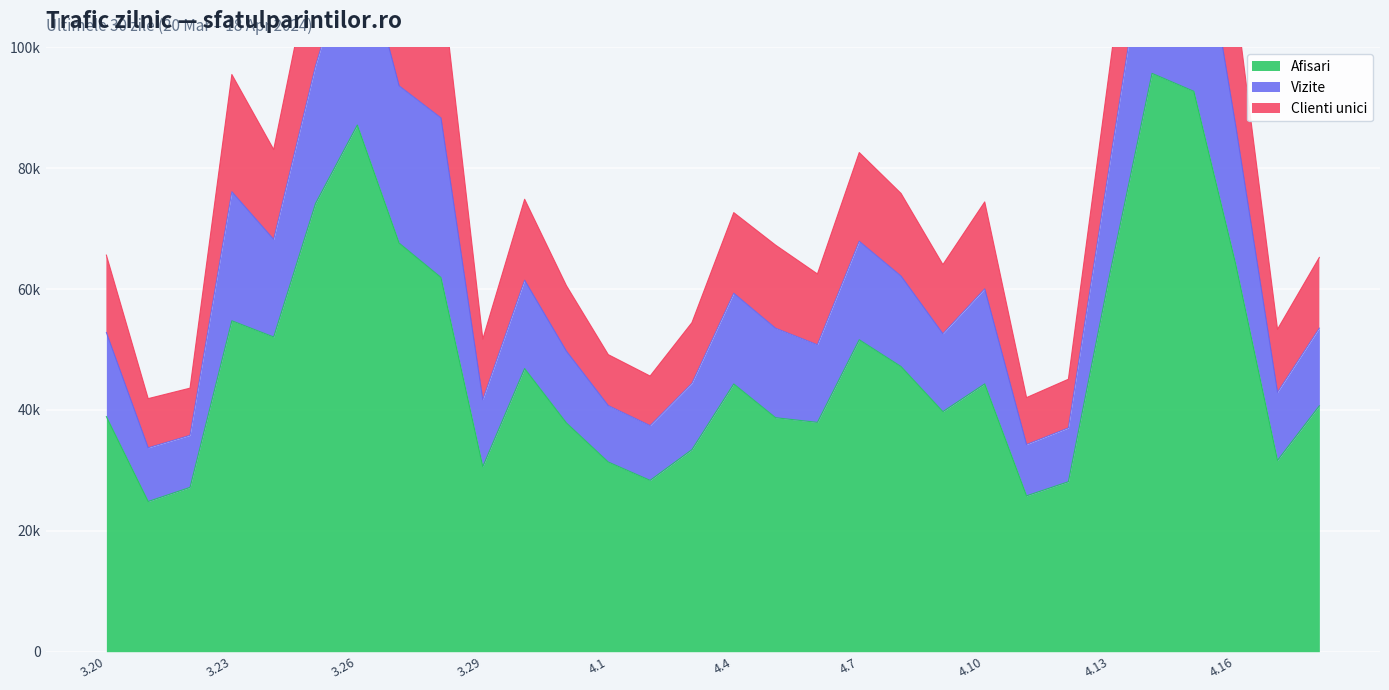

Between 2024.4.16 and 2024.3.30, which is larger?

2024.4.16